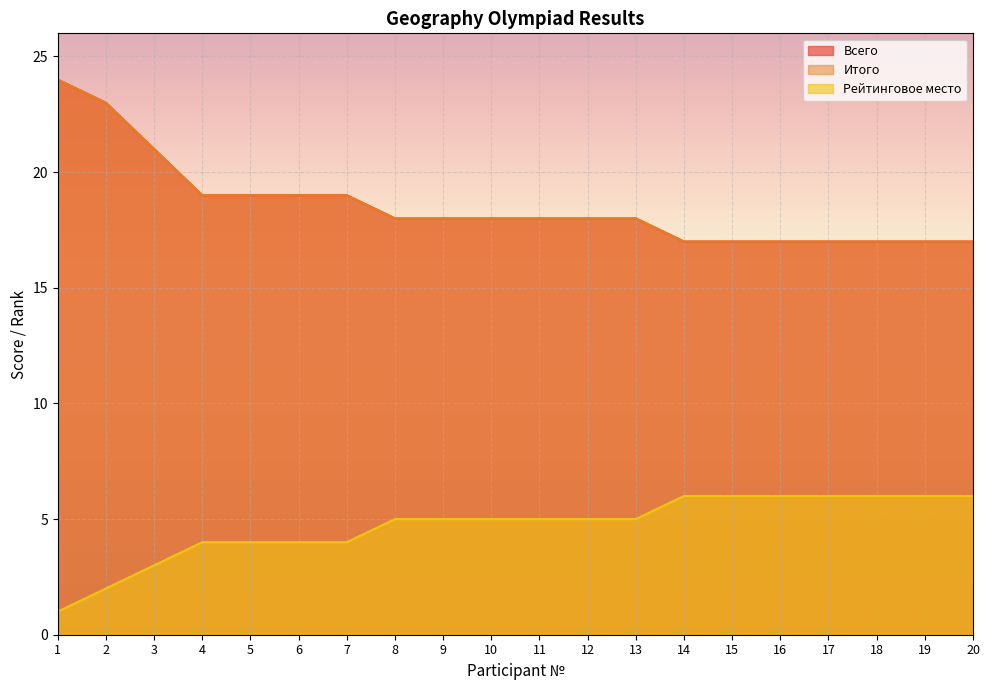

How many values in the Рейтинговое место series exceed 5?

7